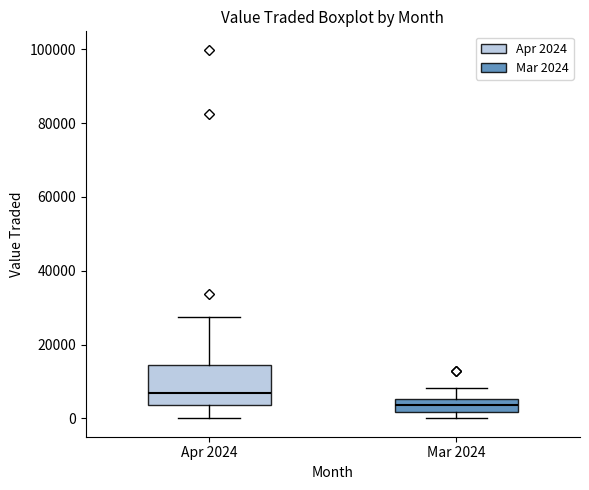

Which box has the lowest median line?

Mar 2024